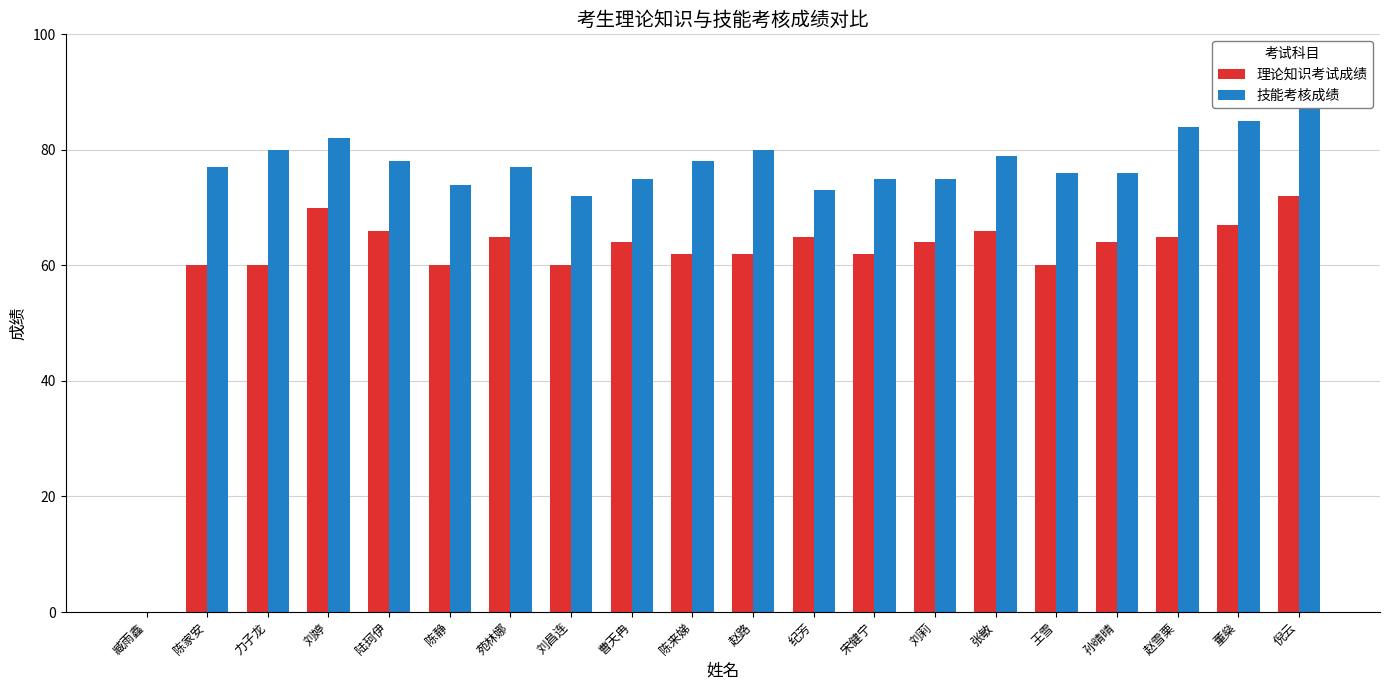

True or false: 技能考核成绩 has a value of 78 at 陆珂伊.

True